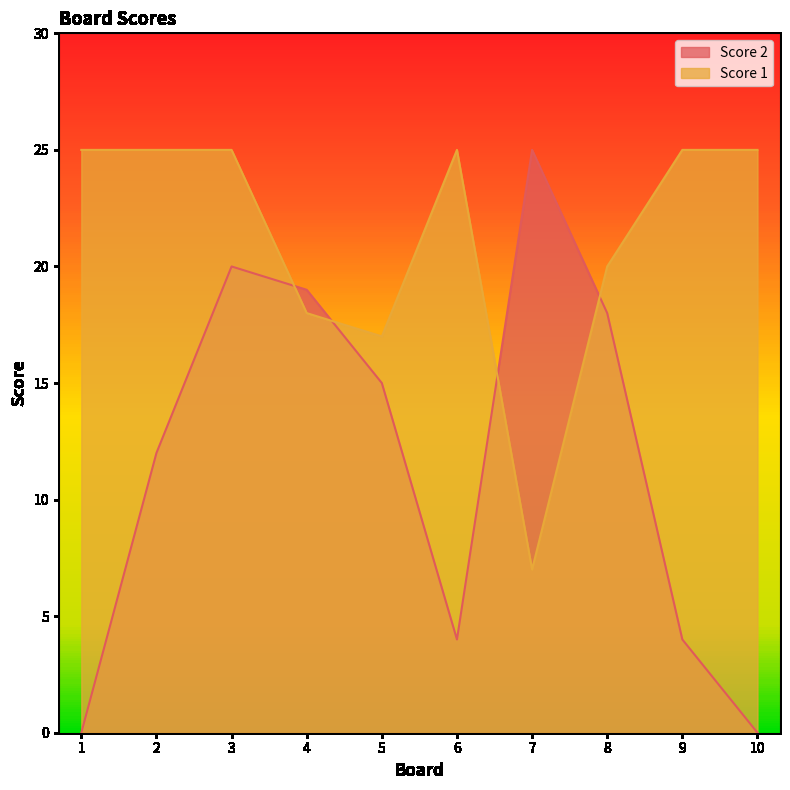

True or false: Score 1 has a value of 7 at 7.

True